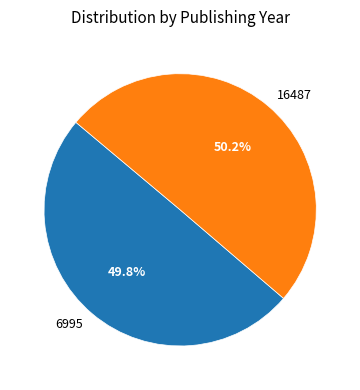

Is there any slice that represents more than half of the pie?

Yes